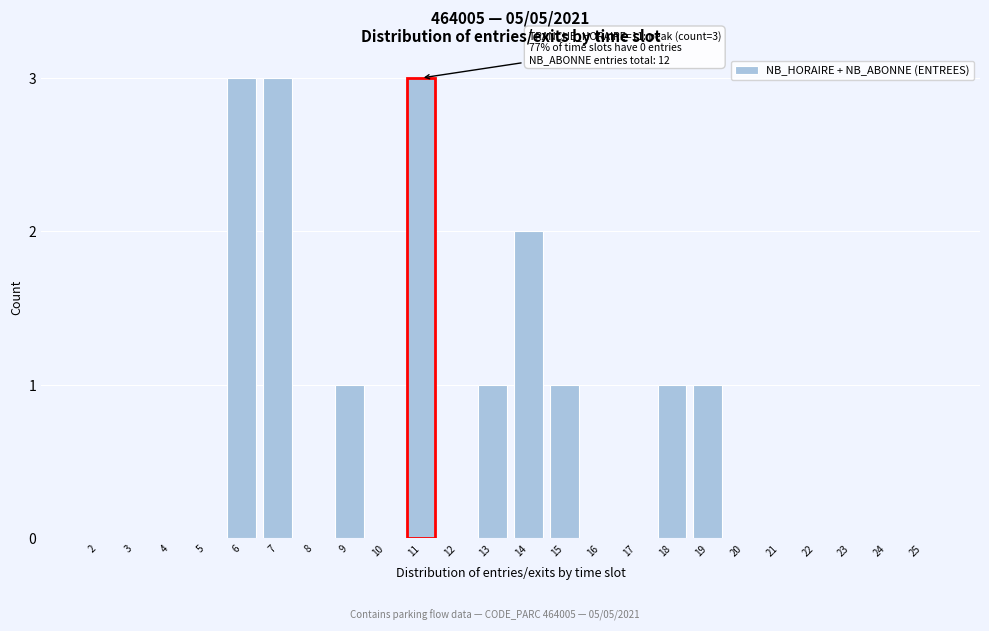

Reading right to left, extract all data points from this chart.

25=0	24=0	23=0	22=0	21=0	20=0	19=1	18=1	17=0	16=0	15=1	14=2	13=1	12=0	11=3	10=0	9=1	8=0	7=3	6=3	5=0	4=0	3=0	2=0